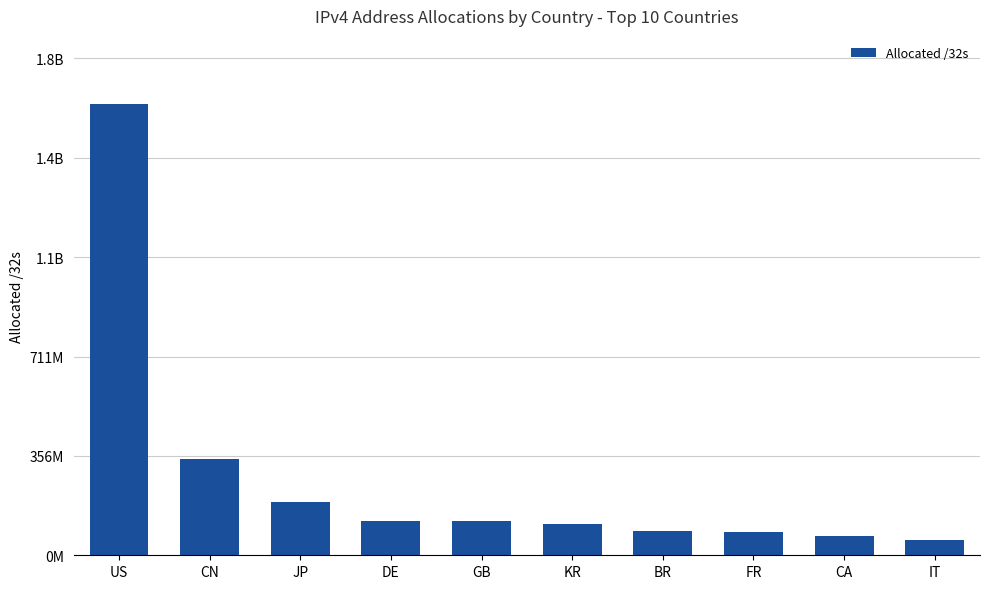

What is the change in value from GB to BR?

-33891720